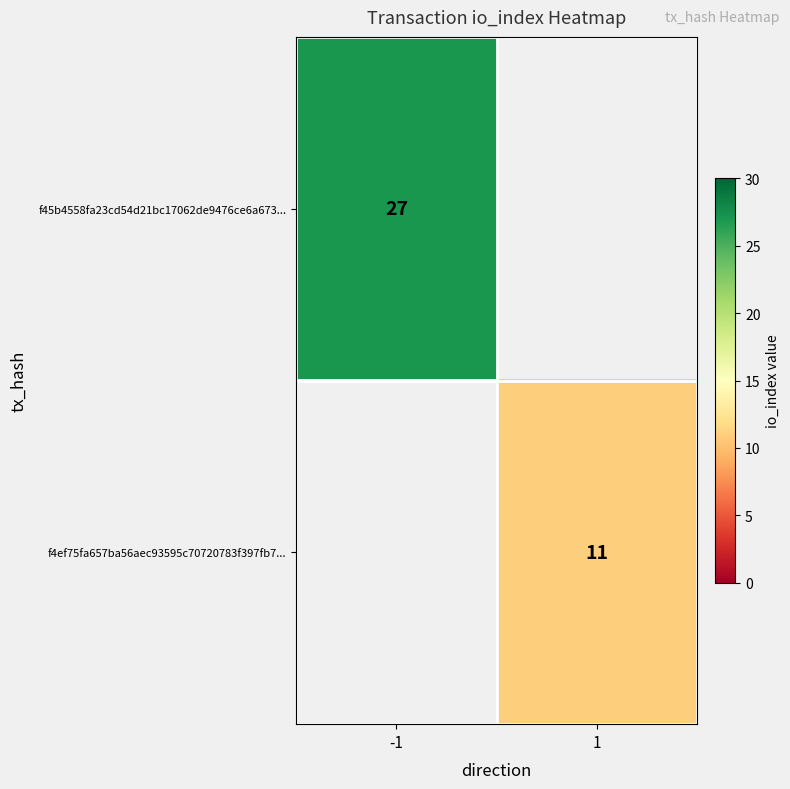

Which category has the lowest value across all series?

1